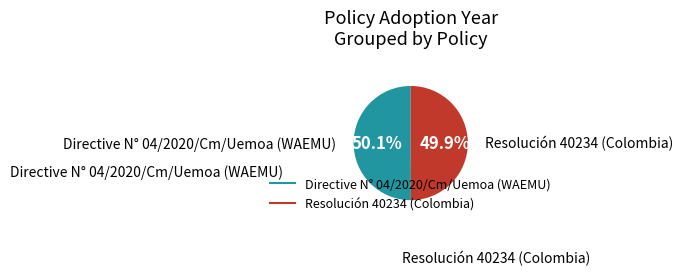

Is it true that Resolución 40234 (Colombia) is 50% of the pie?

True